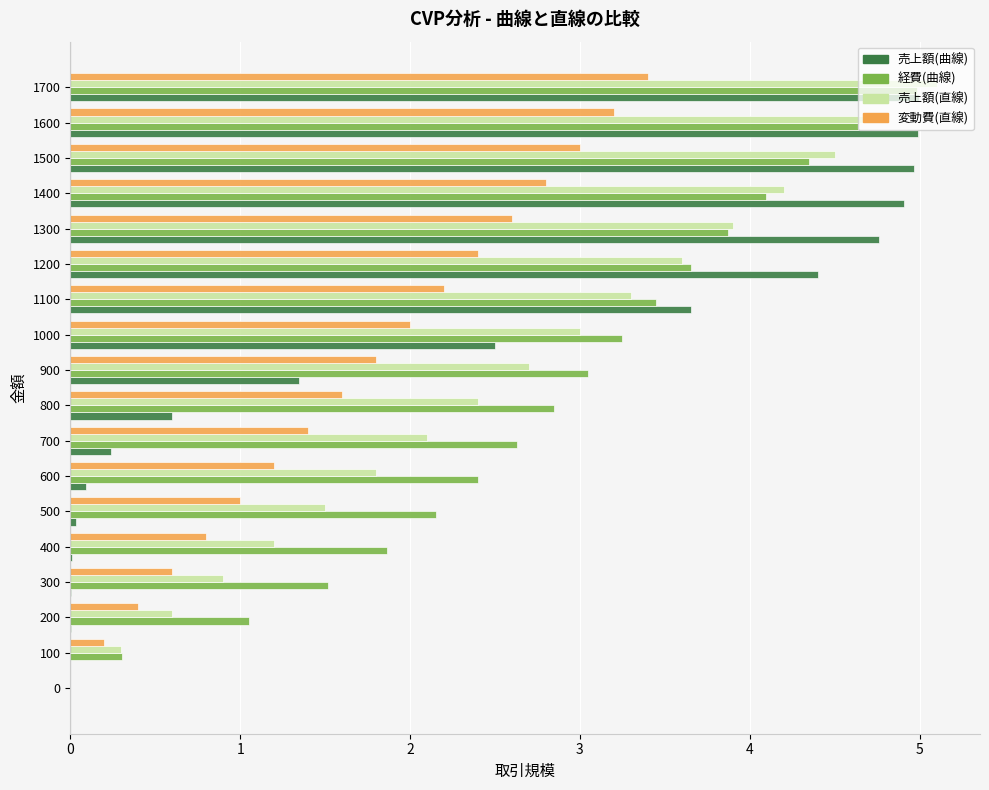

At which category is the sum across all series the highest?

1700